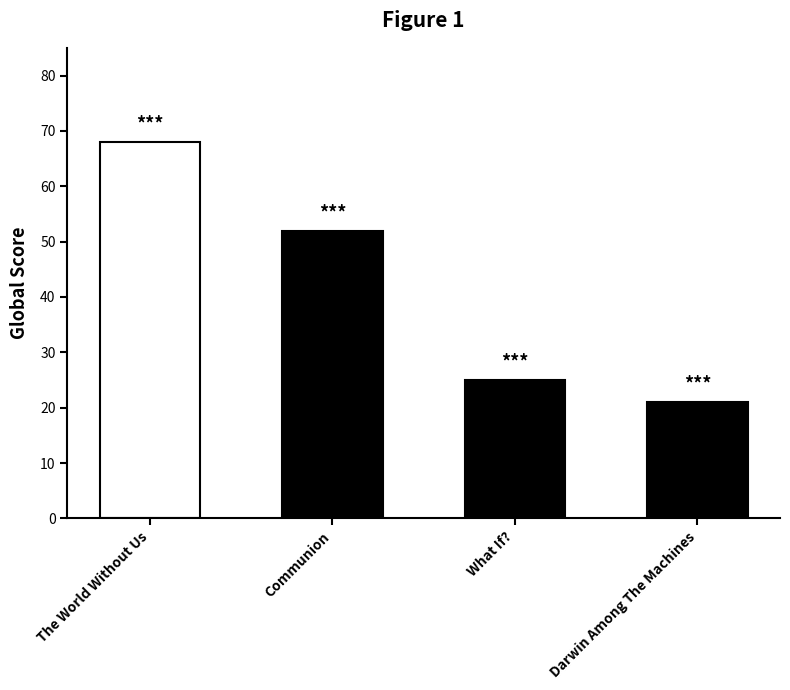

What is the difference between the second highest and second lowest values?

27